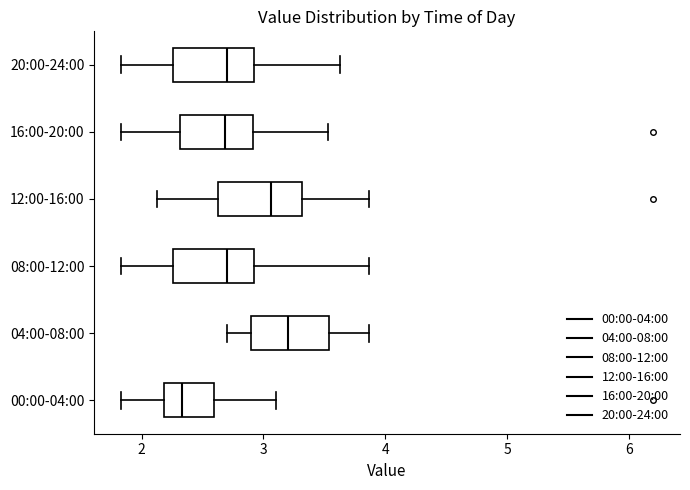

Reading bottom to top, read every box against the x-axis: the position of its median line, the range the box covers, and the ends of its whiskers. The values are not printed on the chart, so give them approximately, as read against the axis.

00:00-04:00: median 2.3, box 2.2 to 2.6, whiskers 1.8 to 3.1
04:00-08:00: median 3.2, box 2.9 to 3.5, whiskers 2.7 to 3.9
08:00-12:00: median 2.7, box 2.3 to 2.9, whiskers 1.8 to 3.9
12:00-16:00: median 3.1, box 2.6 to 3.3, whiskers 2.1 to 3.9
16:00-20:00: median 2.7, box 2.3 to 2.9, whiskers 1.8 to 3.5
20:00-24:00: median 2.7, box 2.3 to 2.9, whiskers 1.8 to 3.6